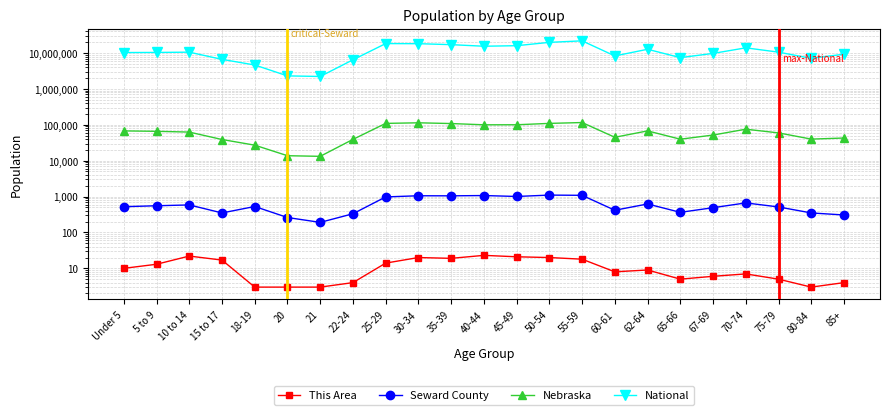

True or false: This Area and Seward County cross at least once.

False